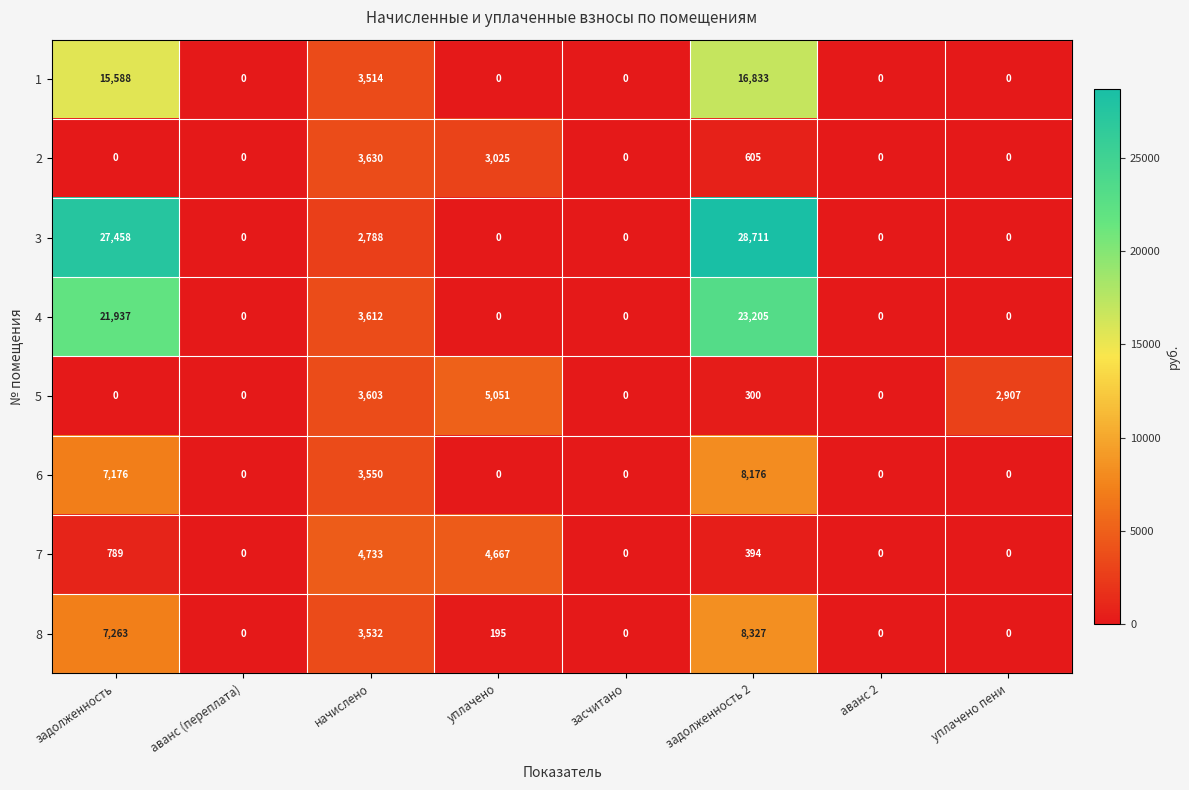

What is the total value across all series at уплачено пени?

2907